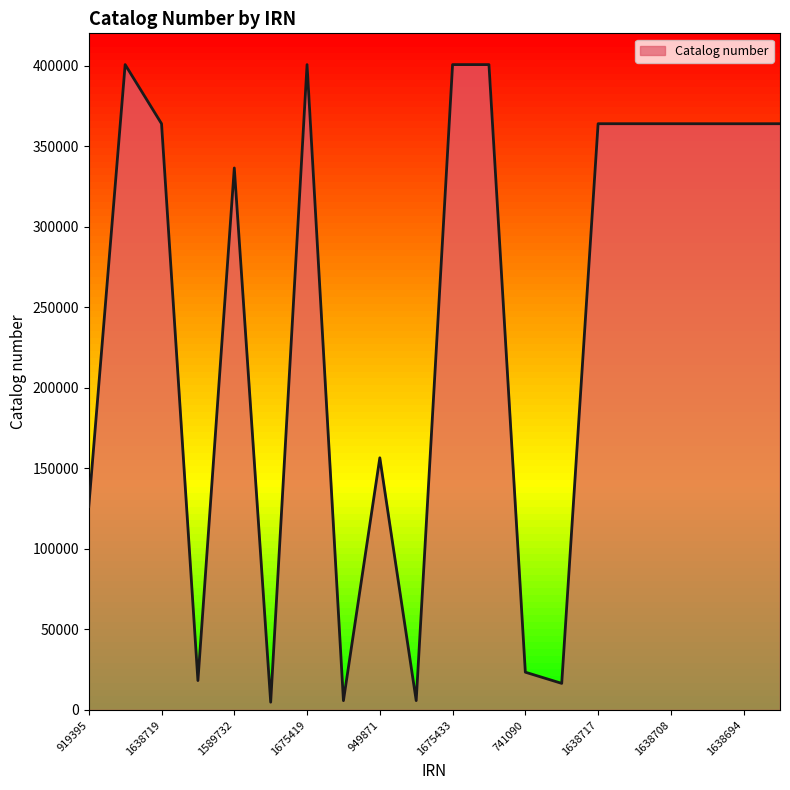

What is the difference between the maximum and minimum values?

395755